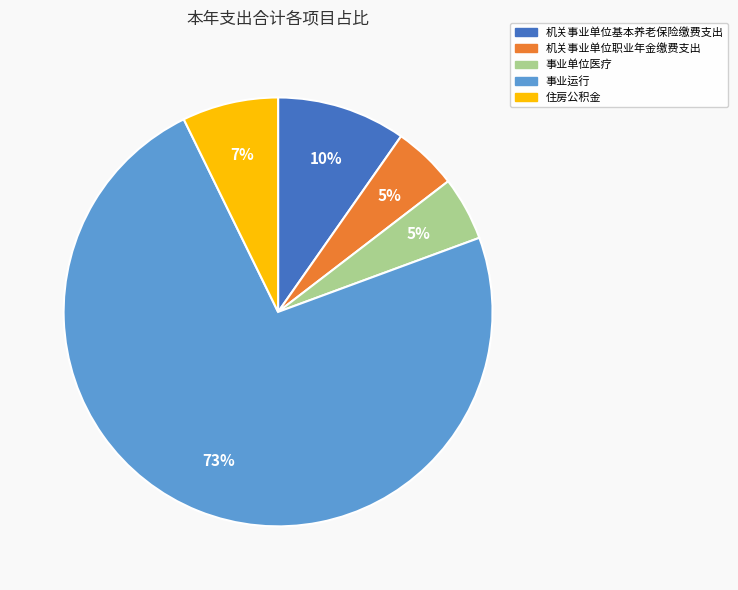

Combined, do 住房公积金 and 事业运行 account for over 50%?

Yes